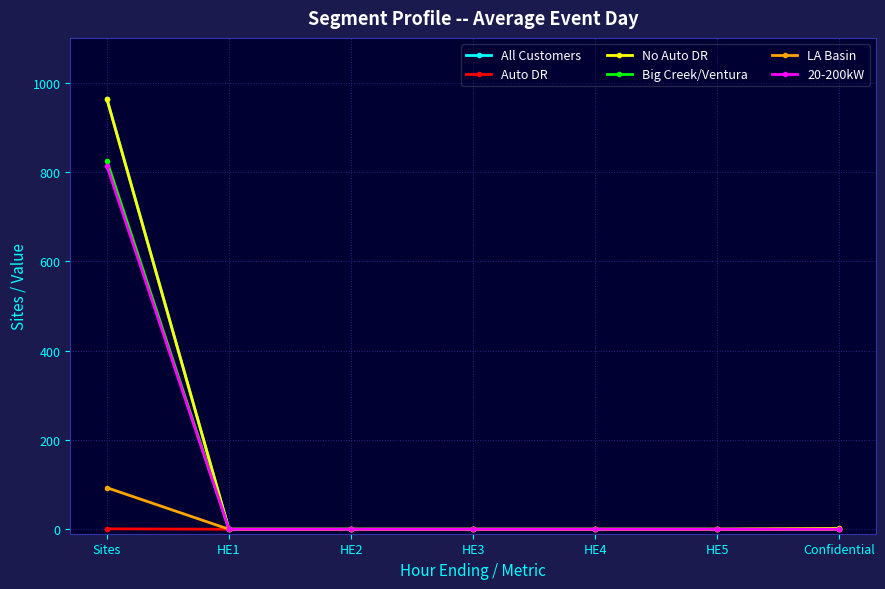

True or false: 20-200kW has a value of 400 at HE2.

False